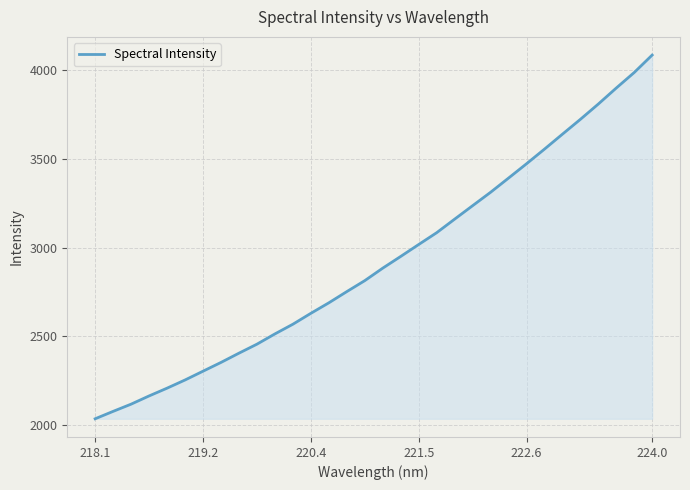

What is the maximum value shown in the chart?

4086.3